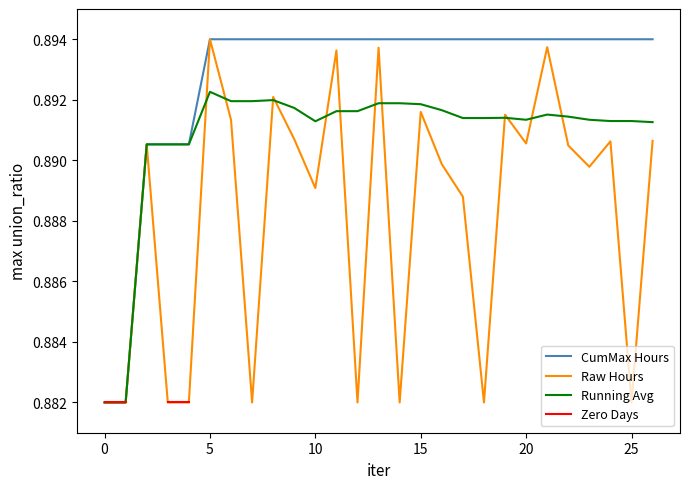

Is the value of Raw Hours at 20 greater than the value of CumMax Hours at 16?

No